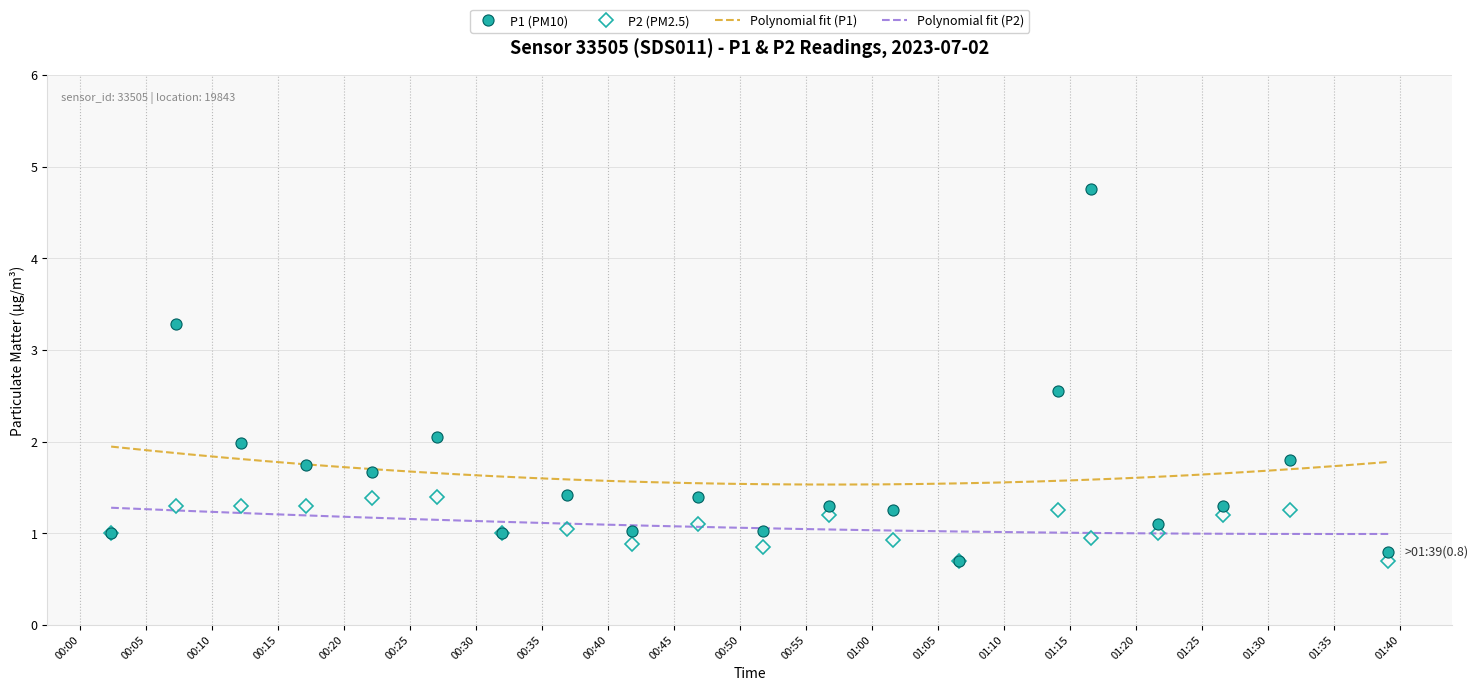

Between 00:17 and 00:37, which series saw the biggest shift?

P1